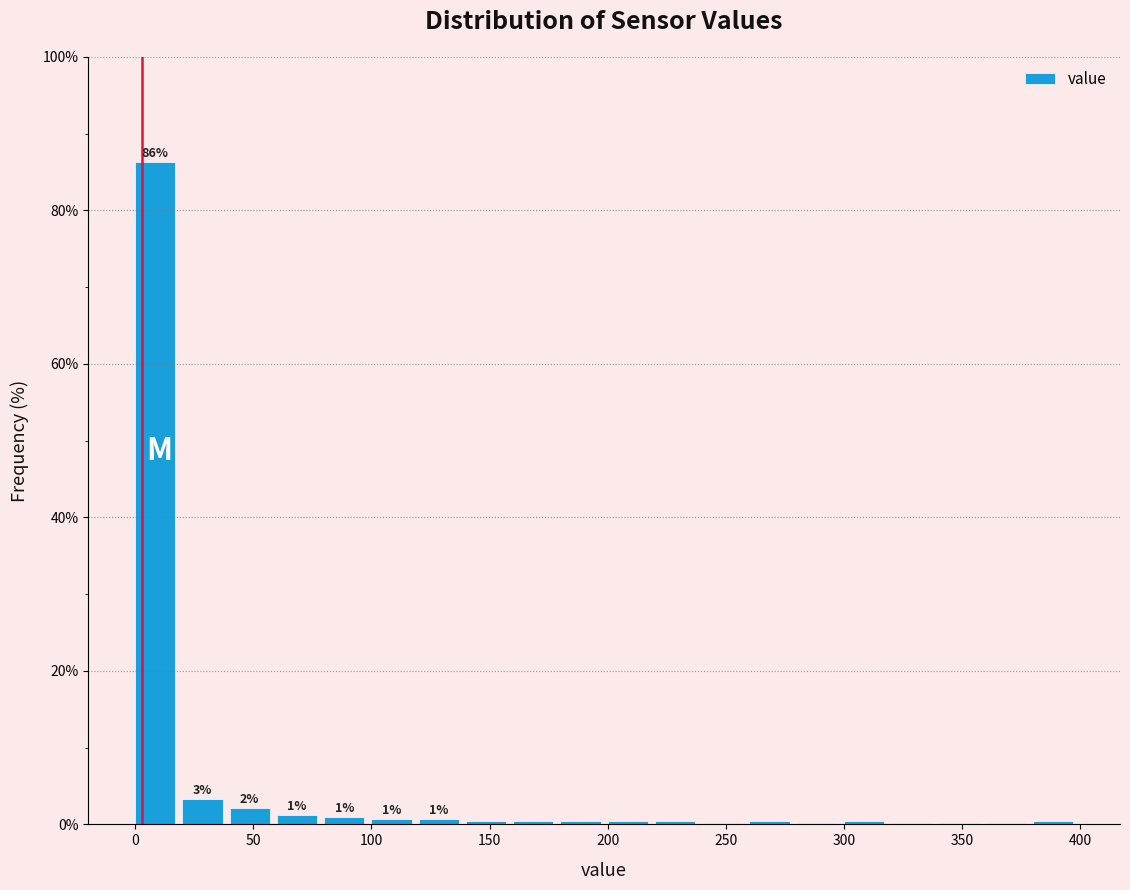

Which range on the x-axis has the tallest bar?

0 to 20